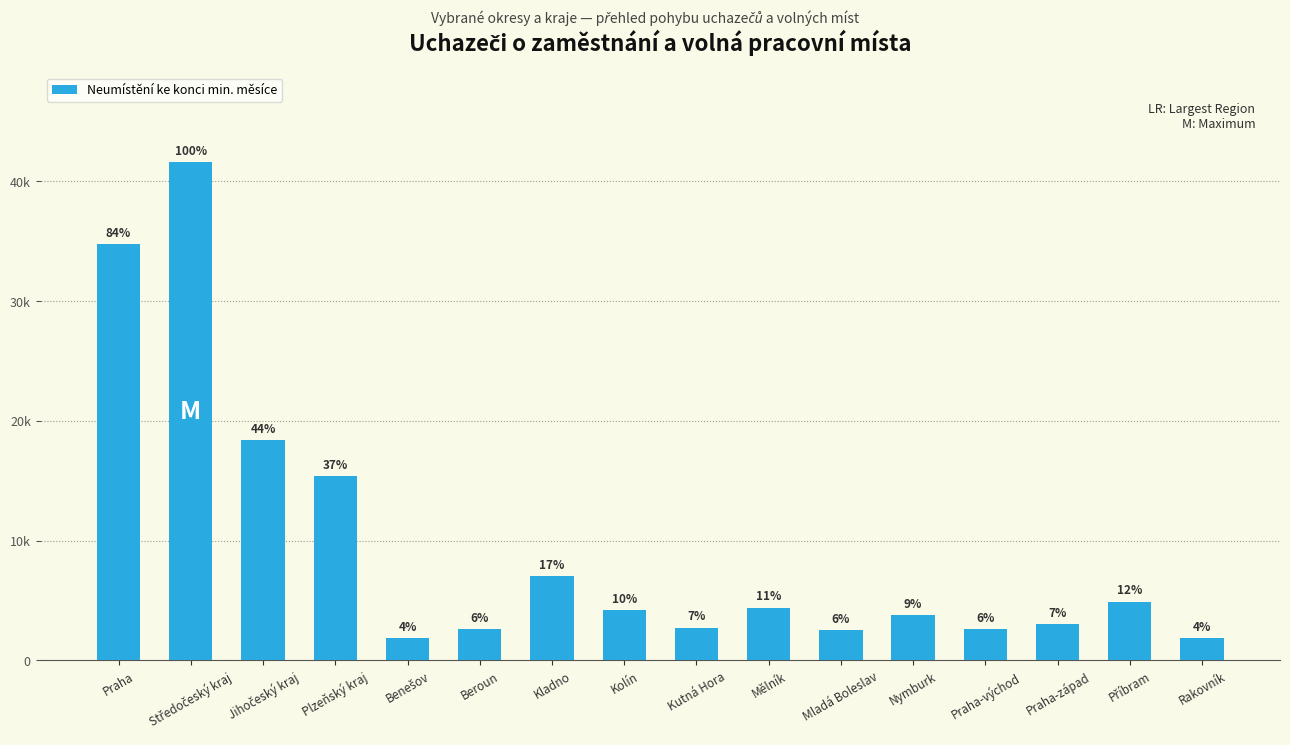

Which category has the highest value across all series?

Středočeský kraj